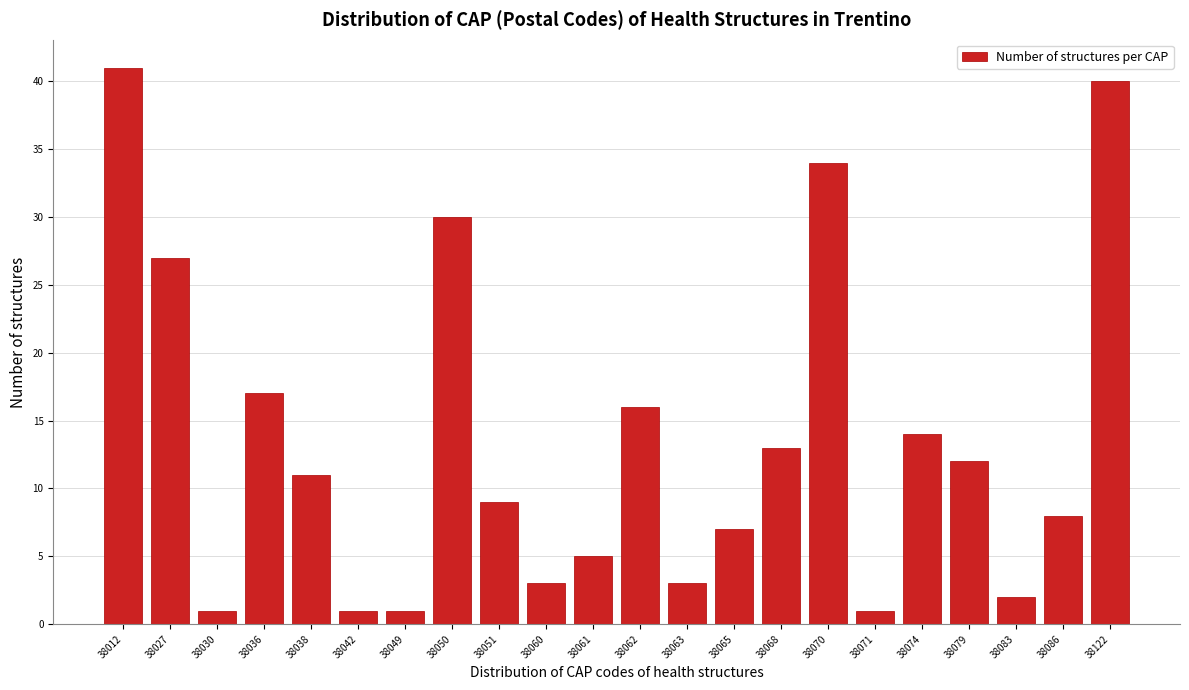

Reading right to left, what are all the values shown in this chart?

38122=40	38086=8	38083=2	38079=12	38074=14	38071=1	38070=34	38068=13	38065=7	38063=3	38062=16	38061=5	38060=3	38051=9	38050=30	38049=1	38042=1	38038=11	38036=17	38030=1	38027=27	38012=41